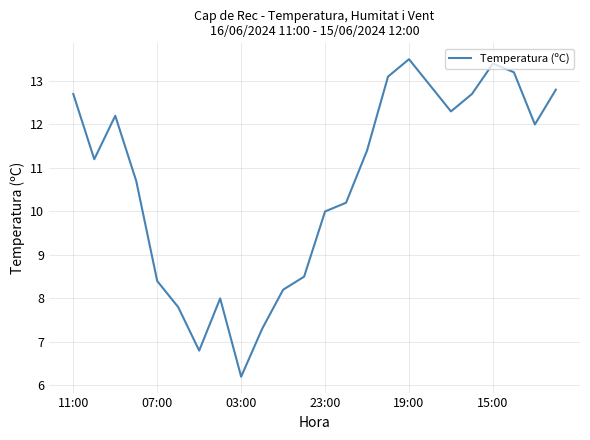

What is the greatest value displayed?

13.5